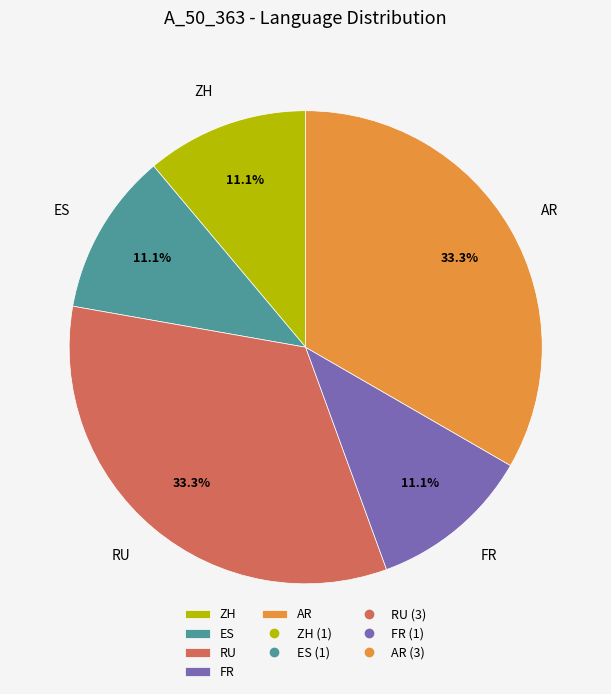

Does any single category account for the majority?

No